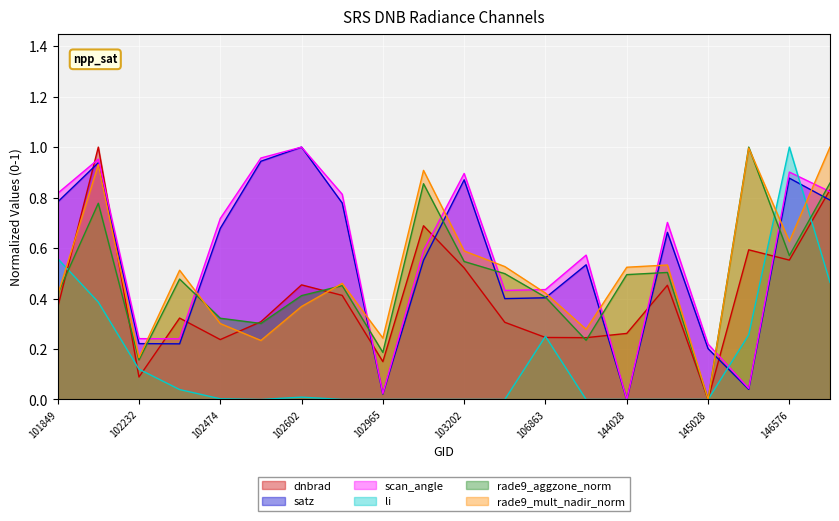

At which label does satz reach its minimum?

144028